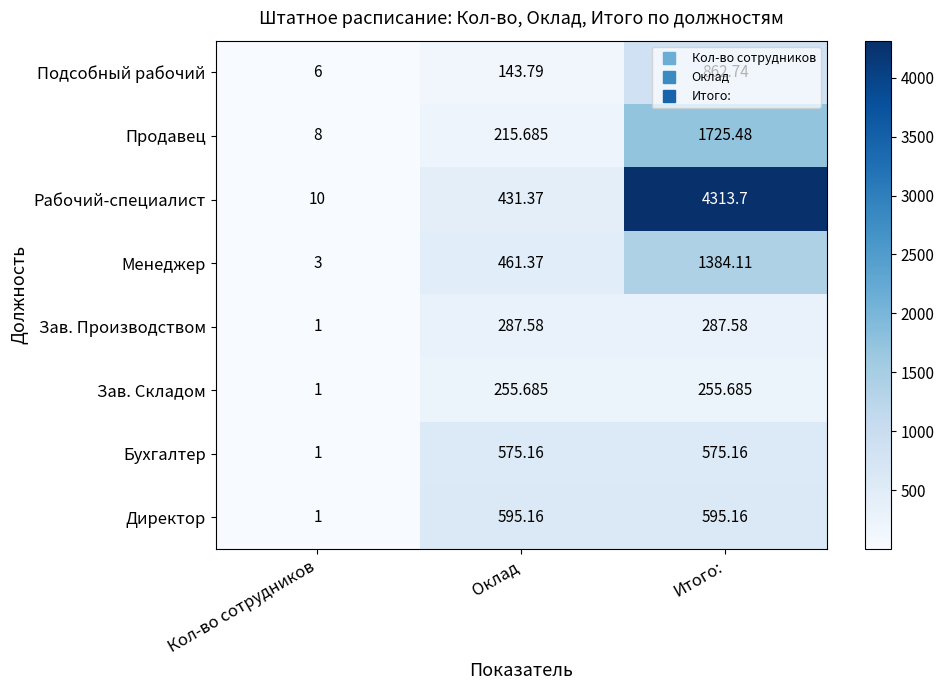

Which series changed the most between Кол-во сотрудников and Итого:?

Рабочий-специалист